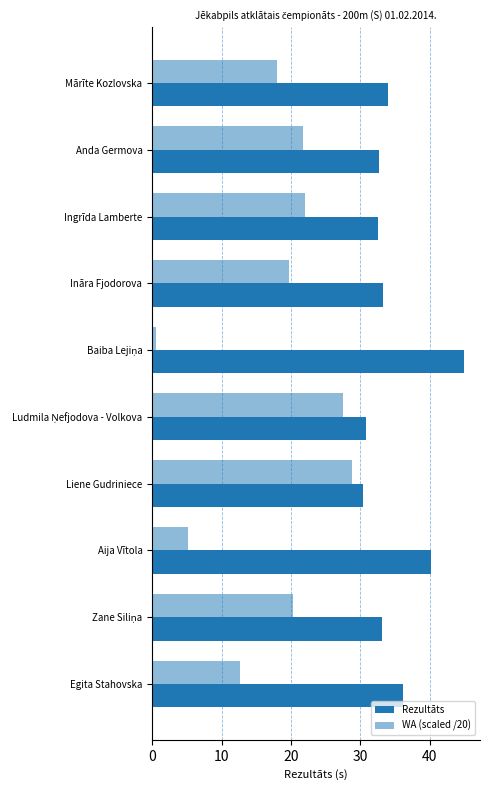

How many data points does each series have?

10